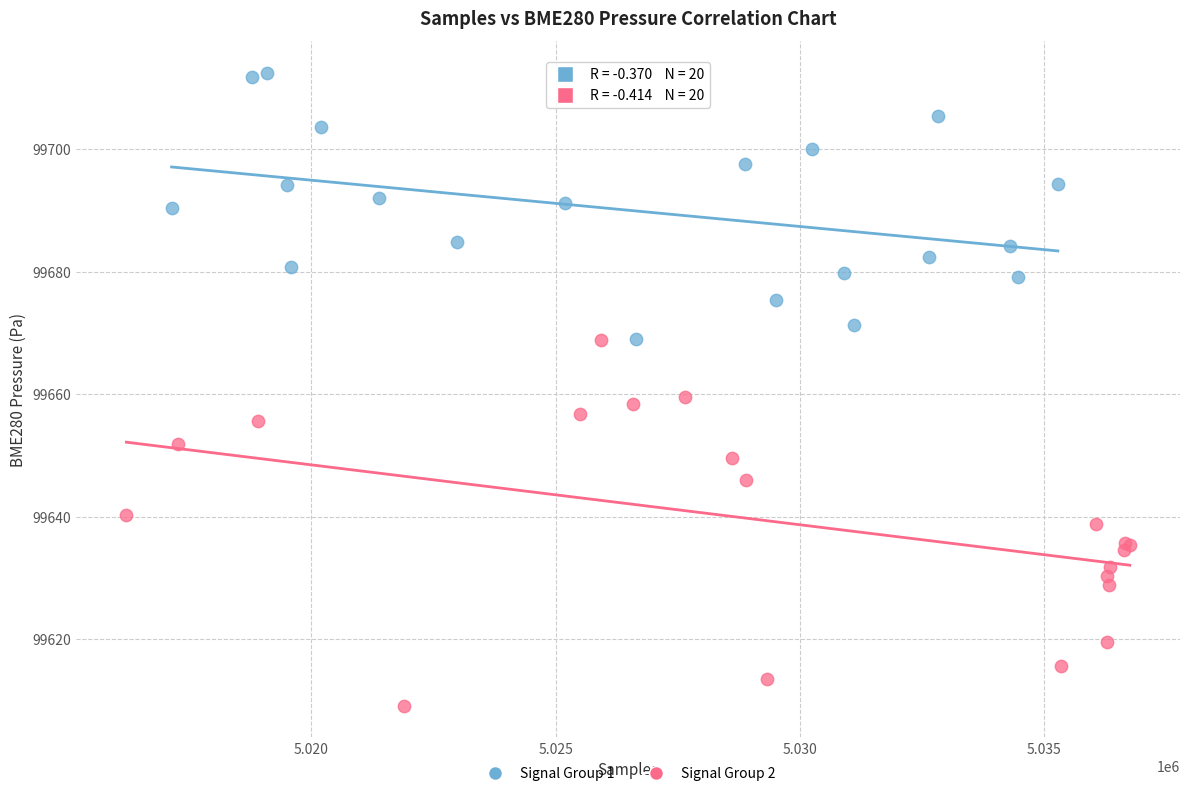

Which series reaches the minimum Y coordinate?

Signal Group 2